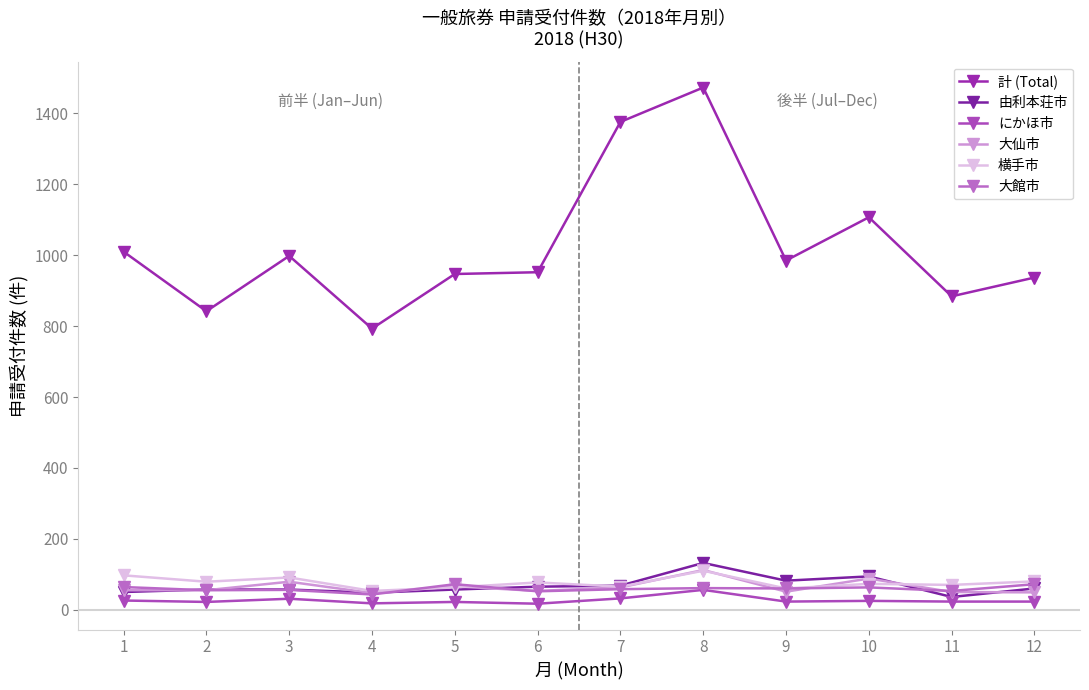

Does the chart have visible grid lines?

No